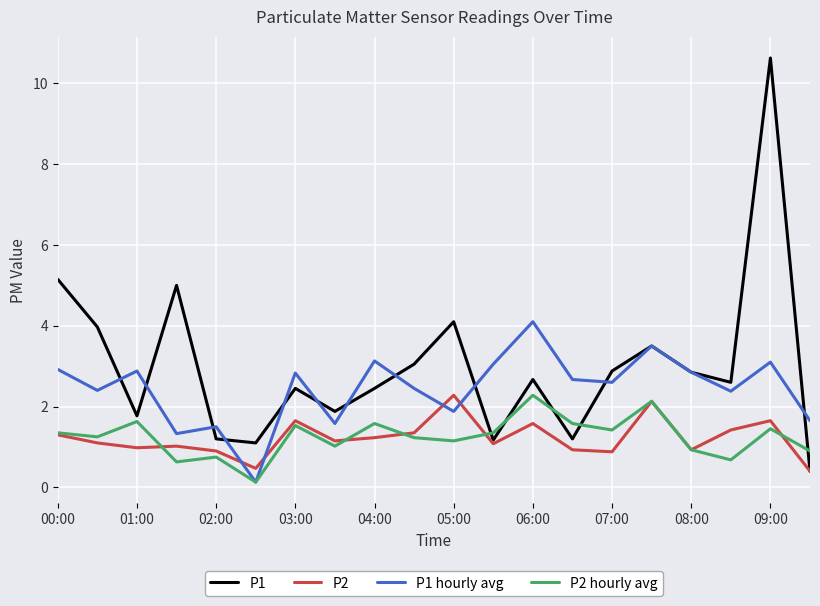

Which series has the largest total across all categories?

P1